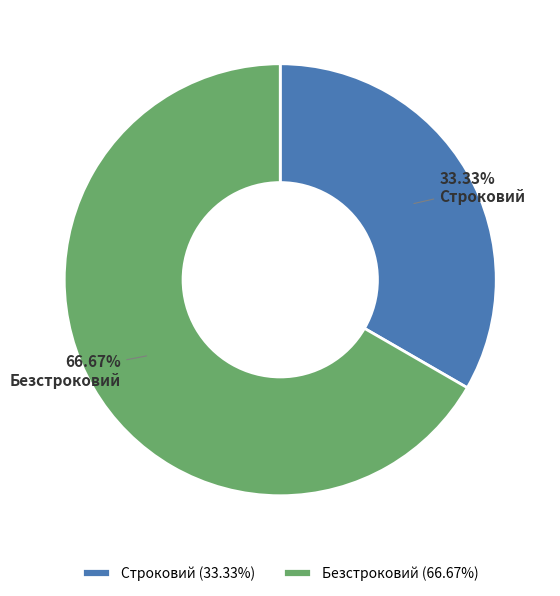

What is the ratio of the value at Безстроковий to the value at Строковий?

2.0